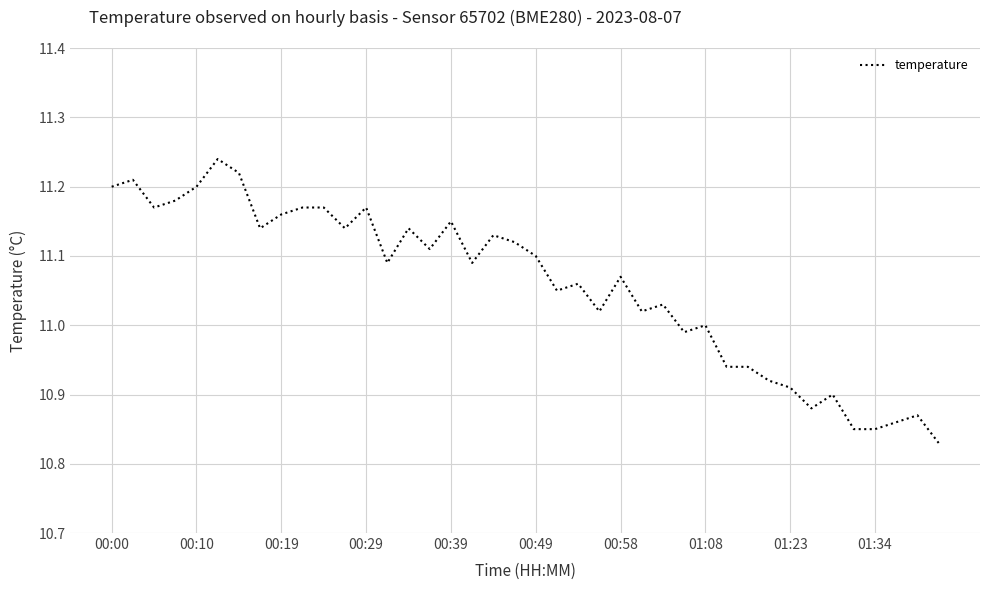

What is the sum of all values?

442.3